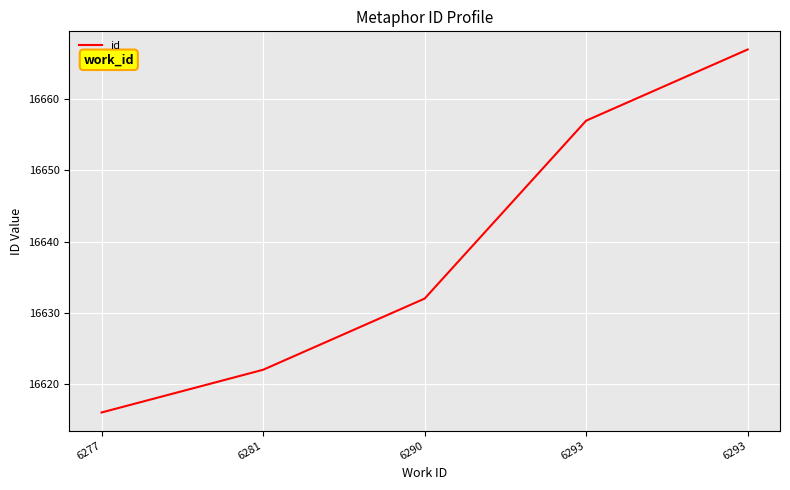

True or false: there are more than 0 points higher than both neighbors.

False